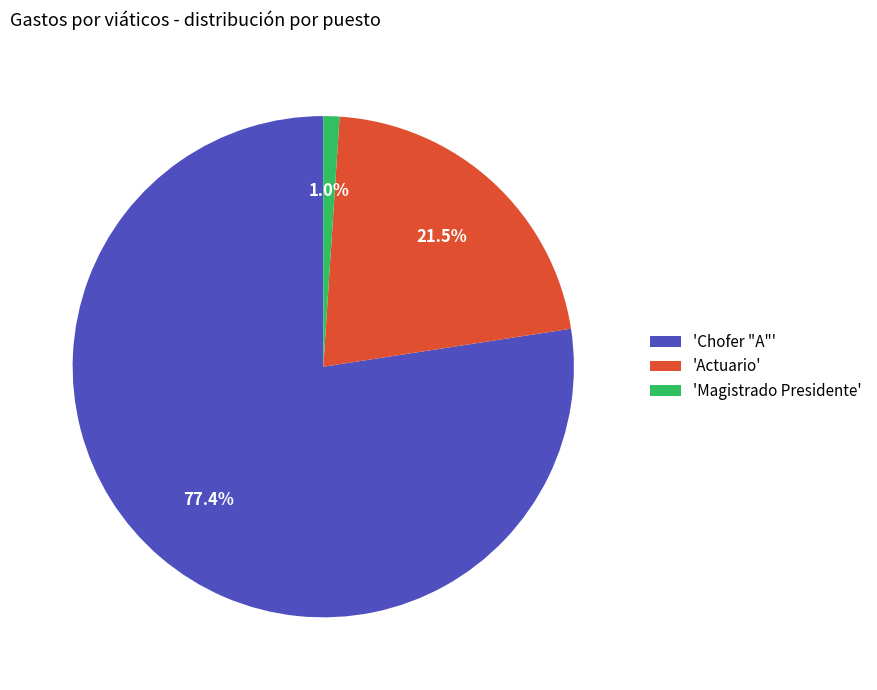

What percentage do 'Chofer "A"' and 'Actuario' together represent?

99.0%